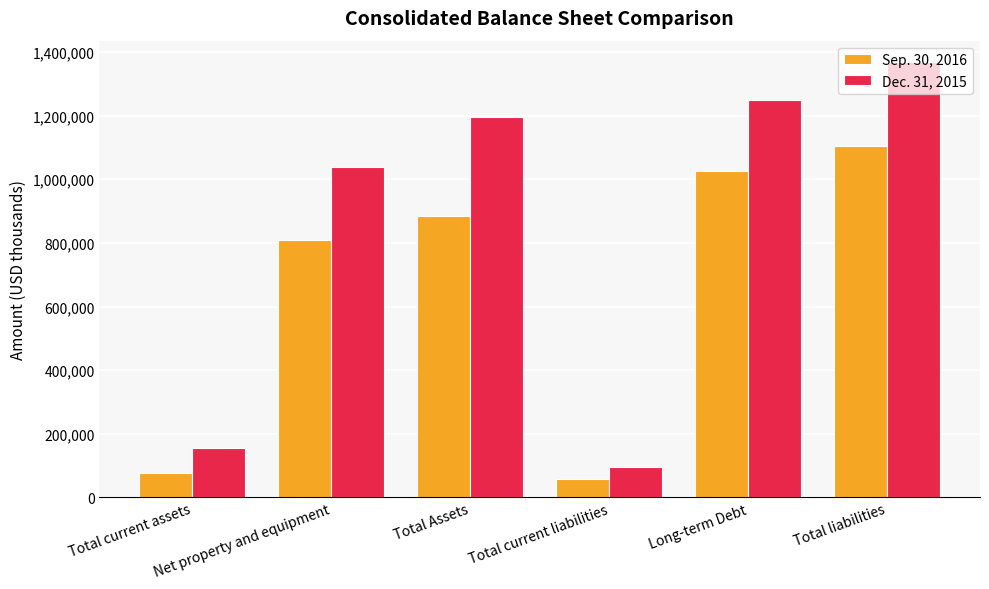

What is the label of the 1st bar from the right?

Total liabilities